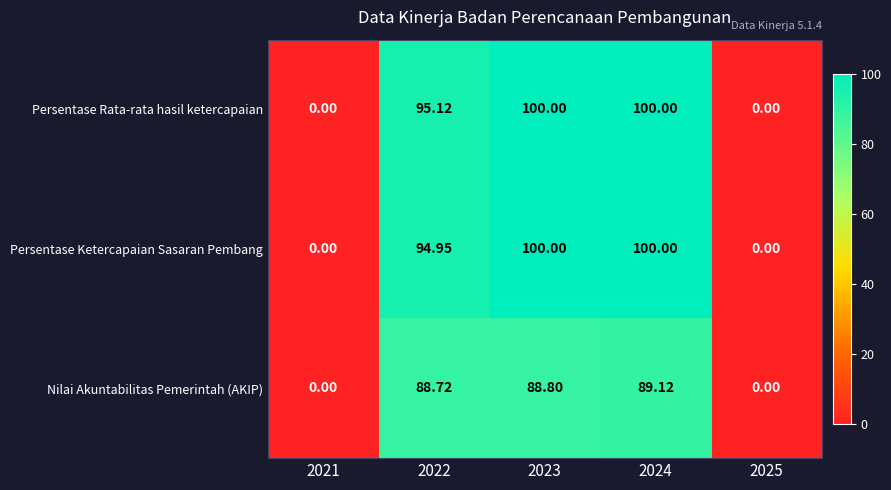

Which series changed the most between 2022 and 2024?

Persentase Ketercapaian Sasaran Pembang